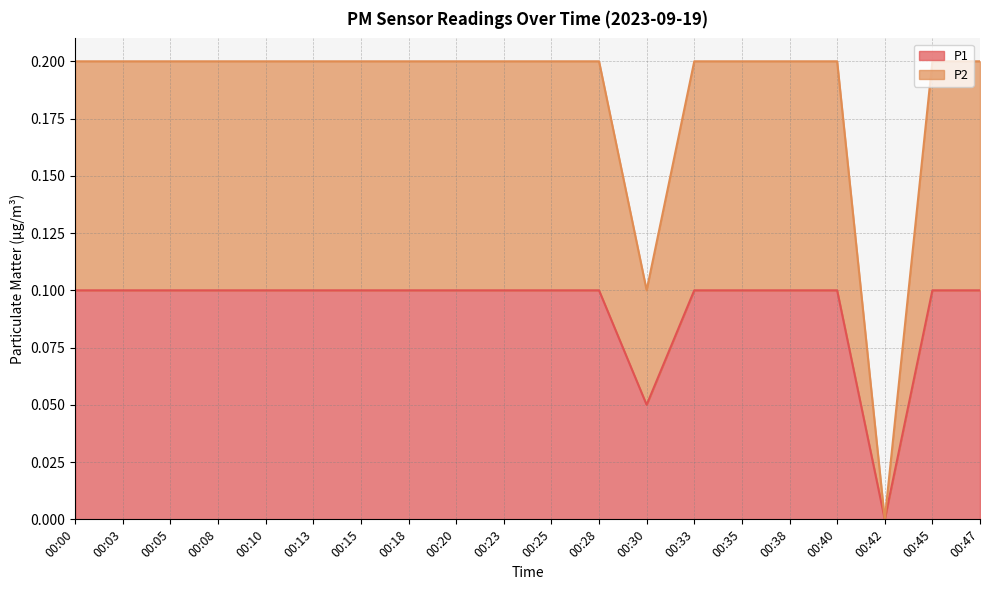

List the series in order of their overall mean, highest first.

P2, P1